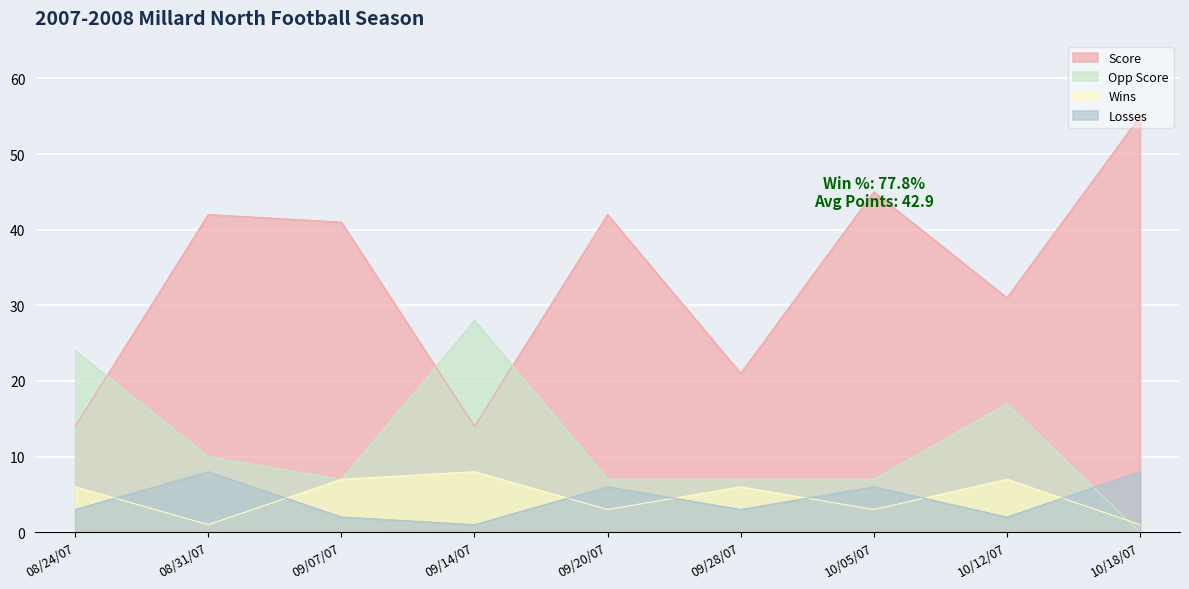

Count the Opp Score values in the range 7 to 17.

6